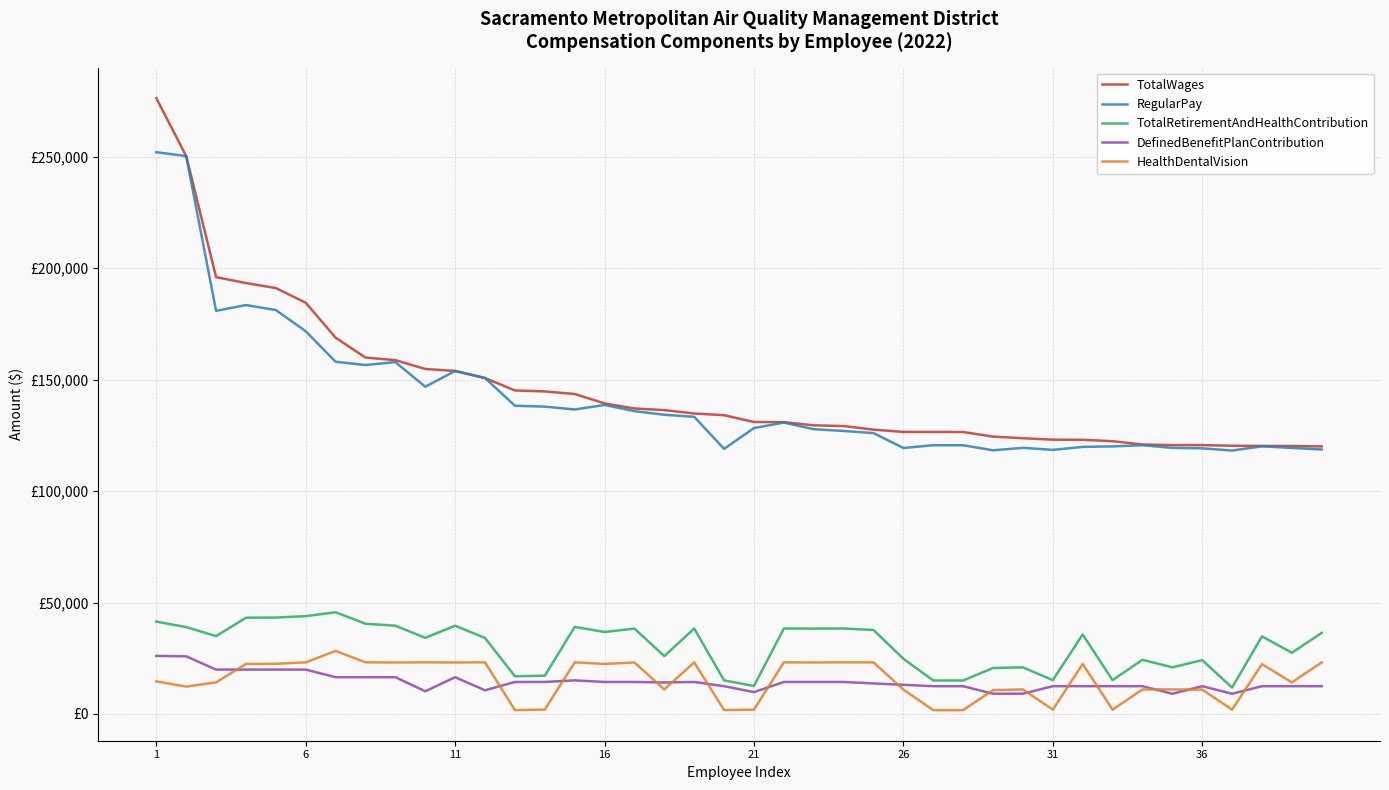

What is the maximum value for TotalWages?

276307